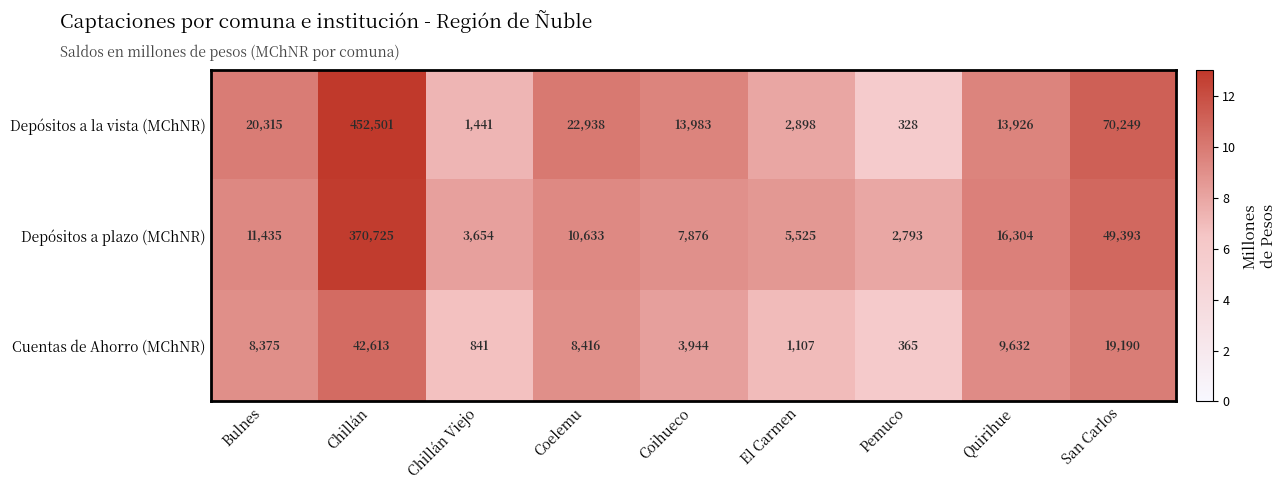

Where is Depósitos a la vista (MChNR) nearest to the value 226414?

San Carlos